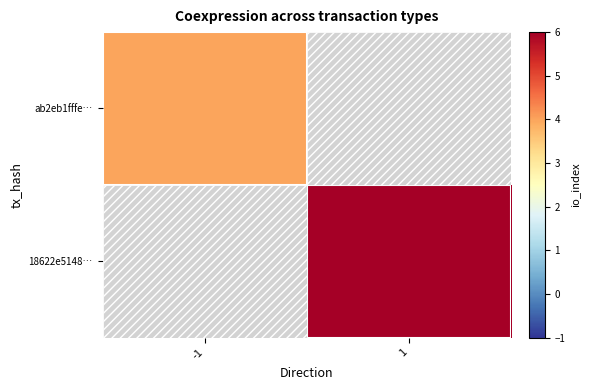

Reading right to left, list all the values displayed in this chart.

ab2eb1fffe…: 1=0	-1=4
18622e5148…: 1=6	-1=0